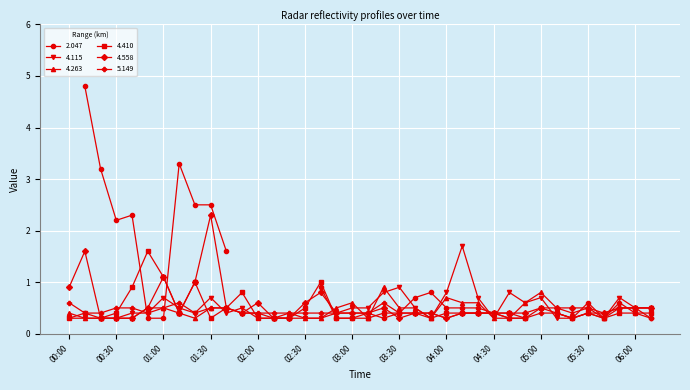

What is the sum of all 4.558 values?

21.2